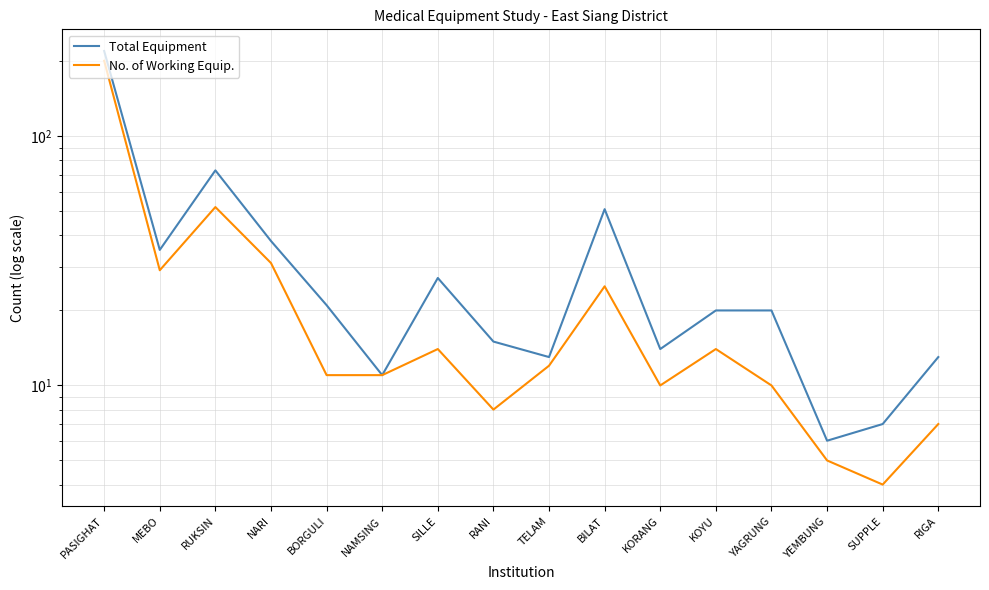

True or false: No. of Working Equip. and Total Equipment intersect in this chart.

False